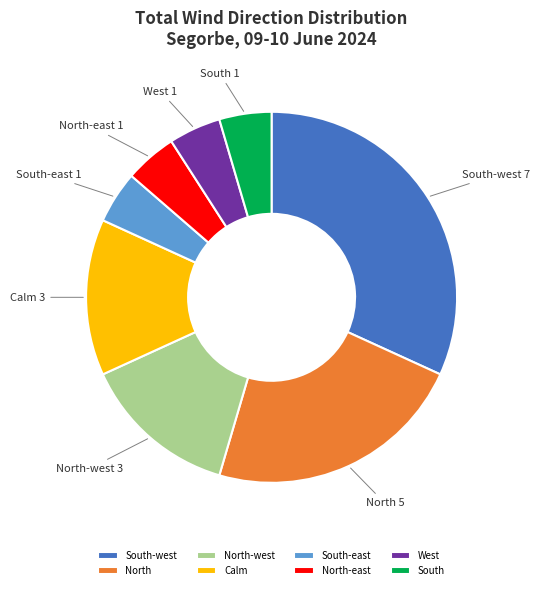

Do South and Calm together represent more than half of the pie?

No